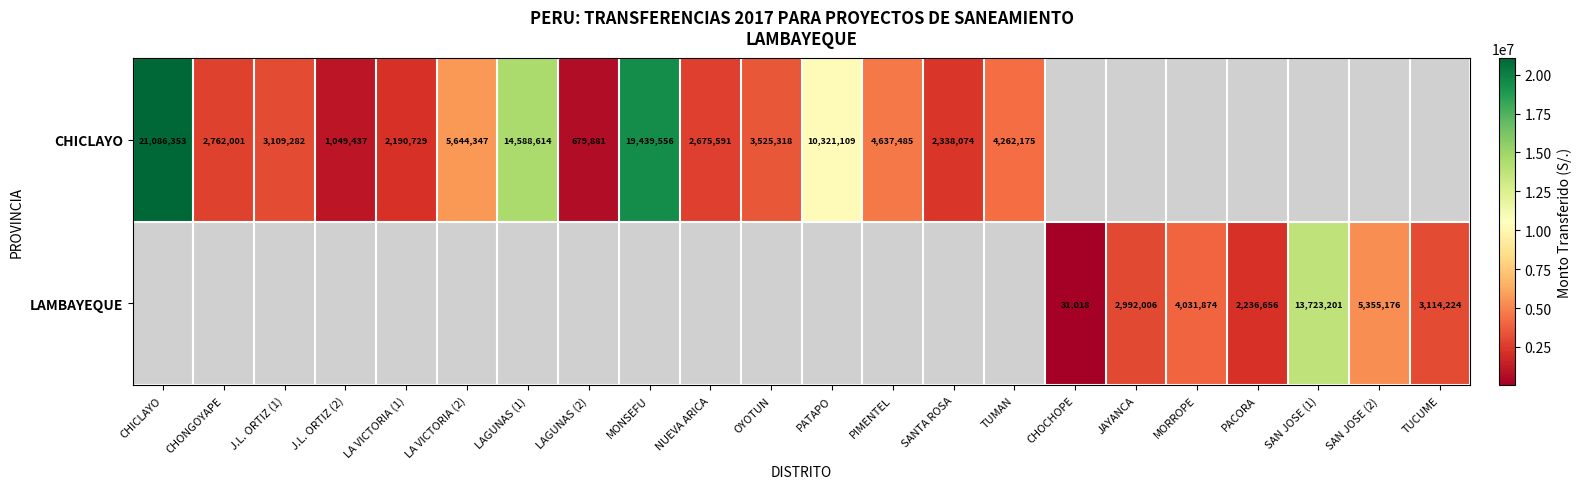

True or false: LAMBAYEQUE has a value of 2038328.3 at SAN JOSE (2).

False